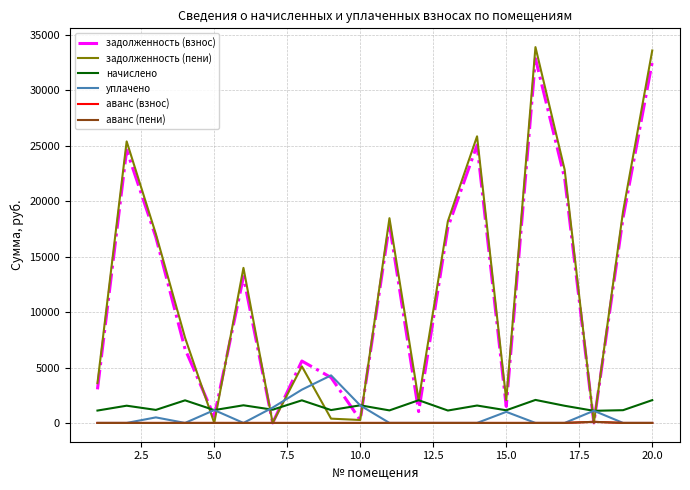

What is the maximum value shown in the chart?

33901.8